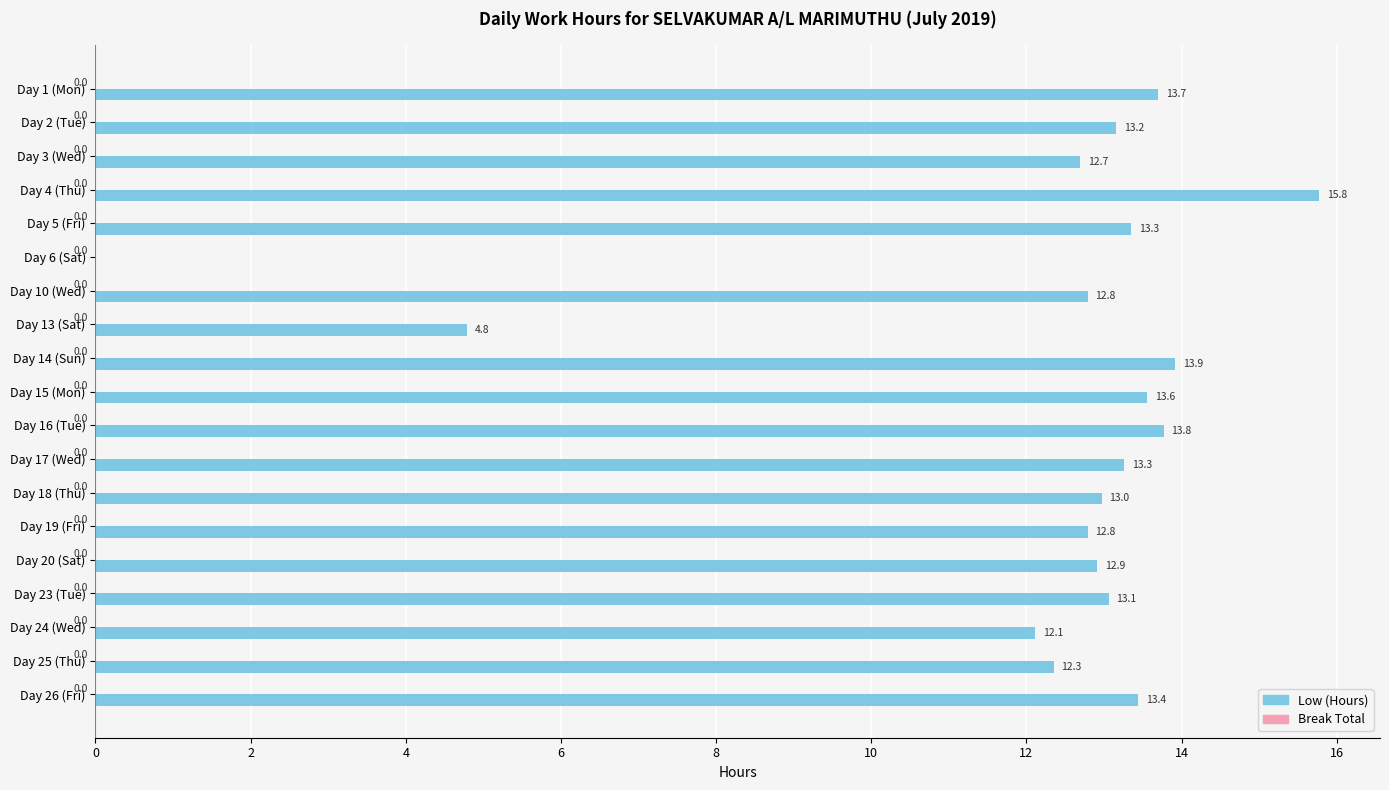

What is the ratio of the value at Day 17 (Wed) to the value at Day 5 (Fri)?

1.0